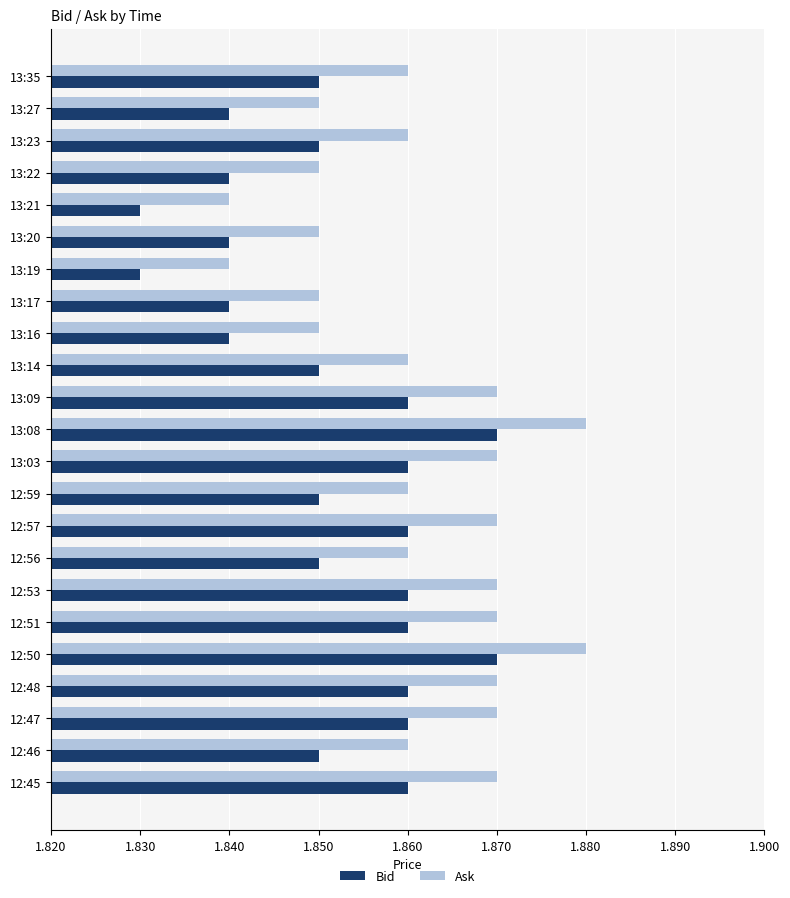

The Ask series shows 0.6 at 13:17. True or false?

False